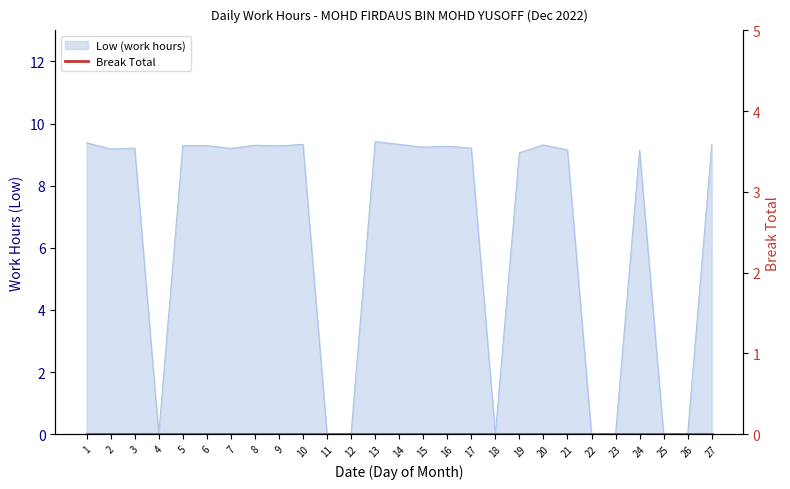

What is the value of the 13th point from the left?

9.4